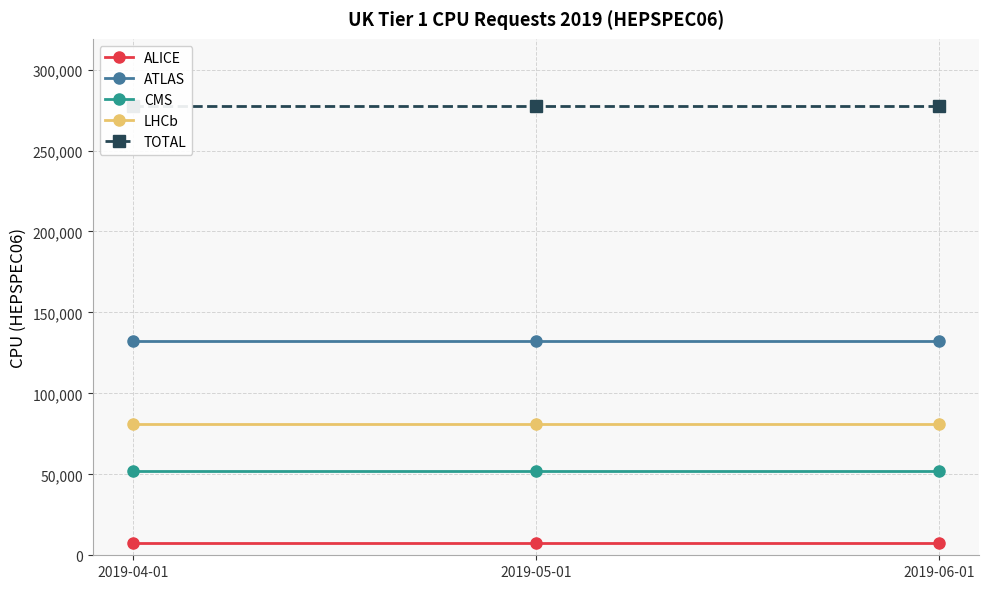

What is the sum of all ALICE values?

21900